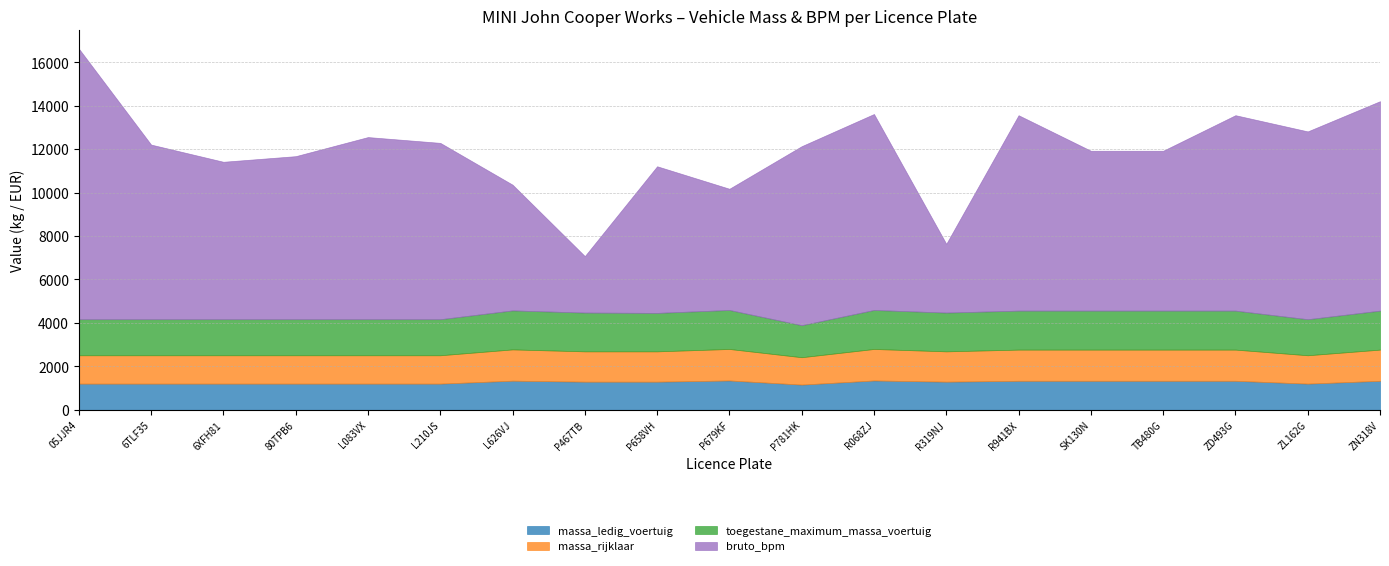

Is the value of massa_ledig_voertuig at ZN318V greater than the value of massa_rijklaar at 80TPB6?

Yes